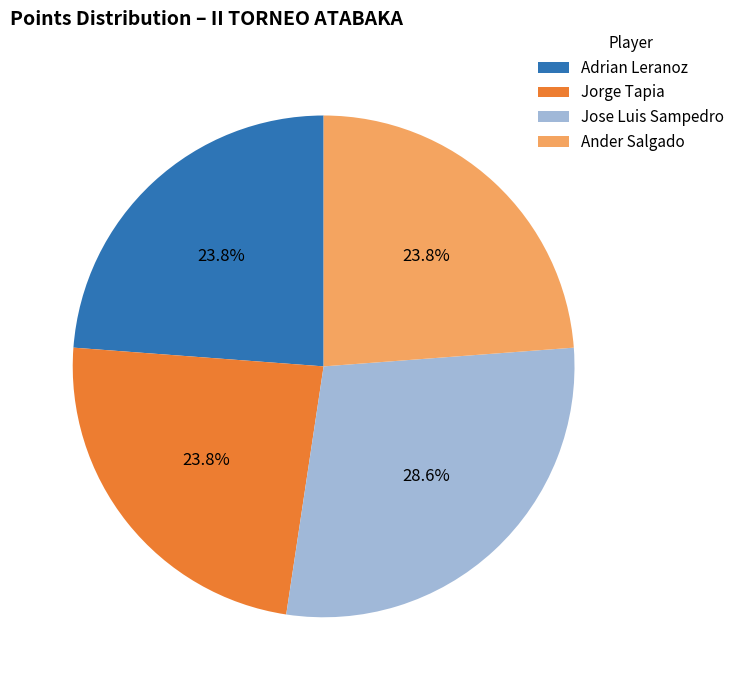

Combined, what portion of the pie is Ander Salgado and Adrian Leranoz?

47.6%